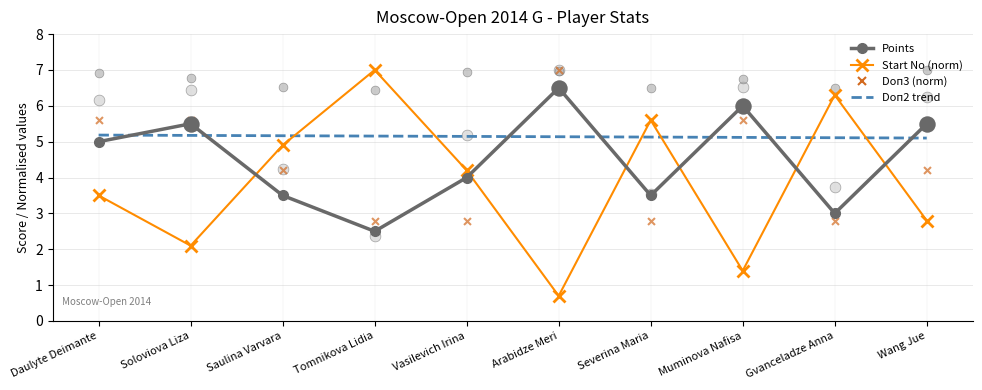

Which series has the widest spread of Y values?

Start No (norm)